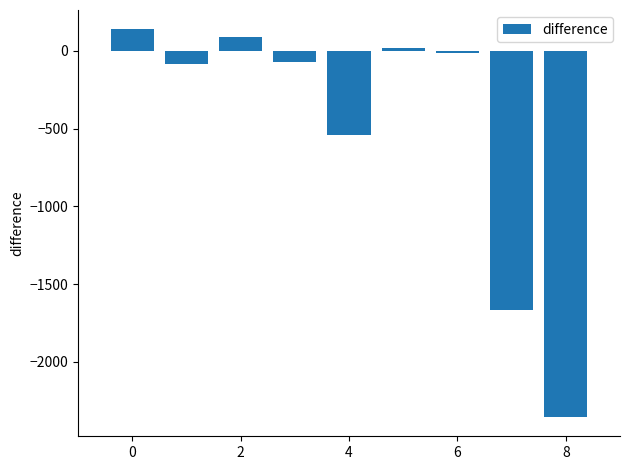

What is the greatest value displayed?

137.8